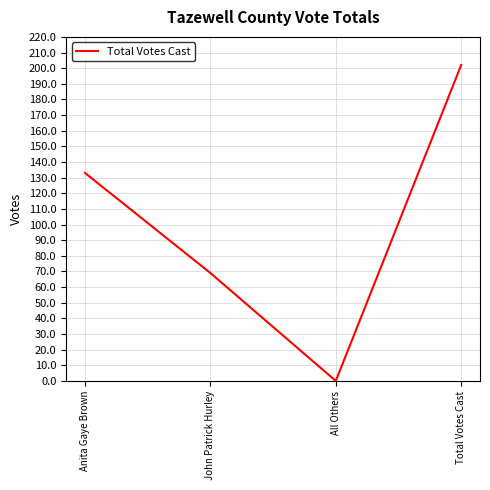

Between Total Votes Cast and John Patrick Hurley, which is larger?

Total Votes Cast